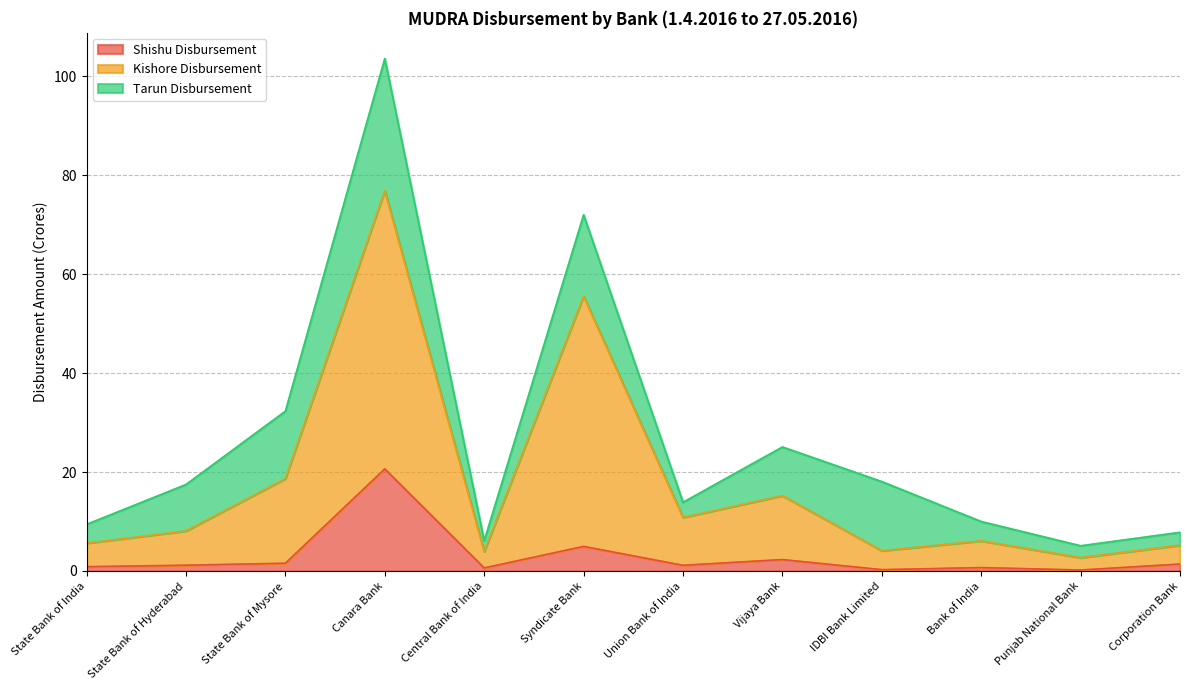

The Shishu Disbursement series shows 20.6 at Canara Bank. True or false?

True